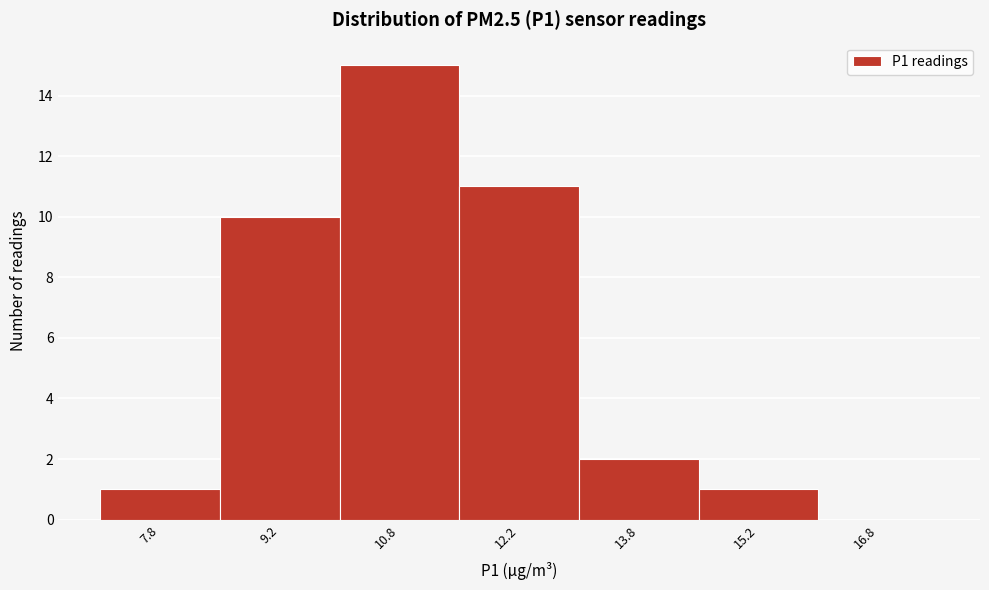

Reading left to right, transcribe this chart: for each bar, give the range it covers on the x-axis and its height. Neither the bar edges nor the heights are printed on the chart, so give them approximately, as read against the axes.

7.0 to 8.5: 1
8.5 to 10.0: 10
10.0 to 11.5: 15
11.5 to 13.0: 11
13.0 to 14.5: 2
14.5 to 16.0: 1
16.0 to 17.5: 0